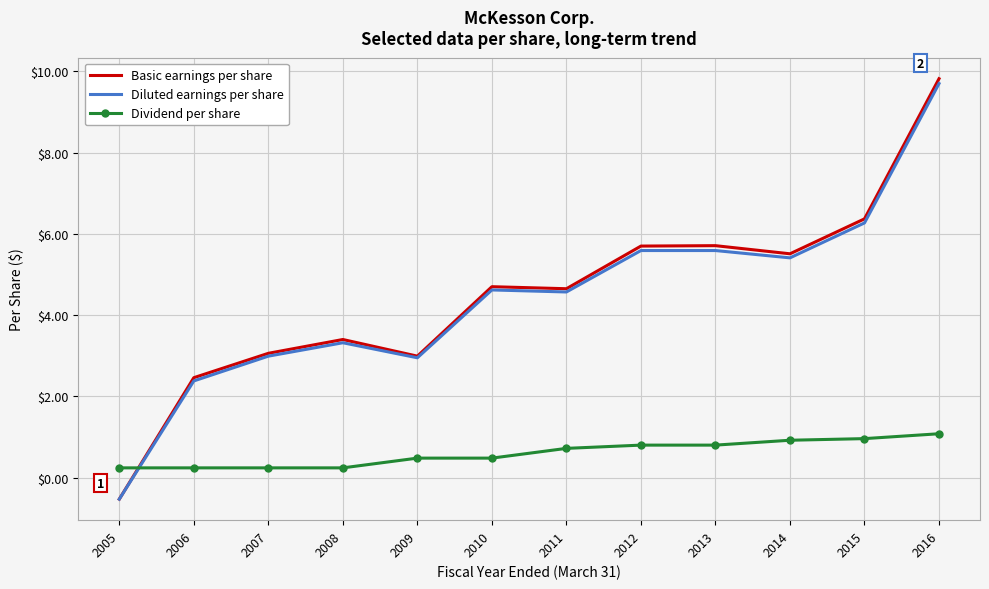

How many times do Basic earnings per share and Dividend per share cross each other?

1